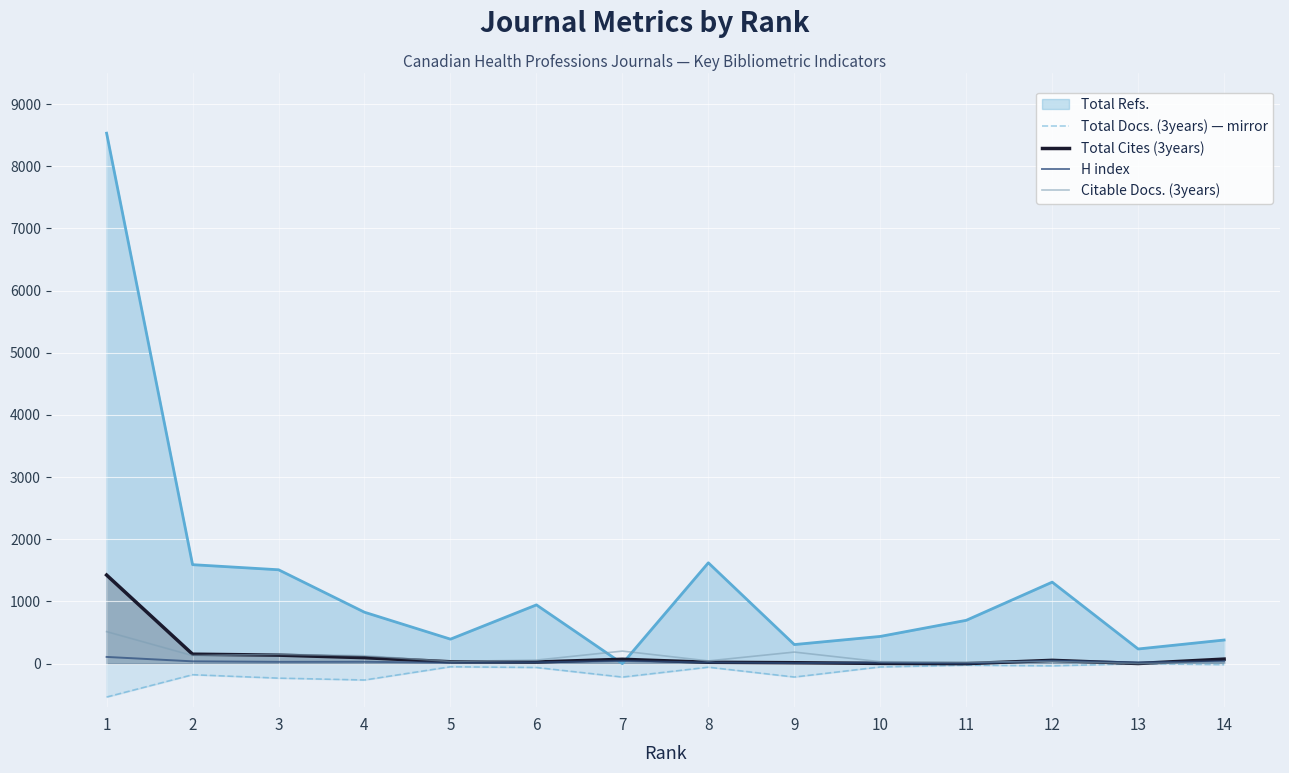

What is the minimum value shown in the chart?

-537